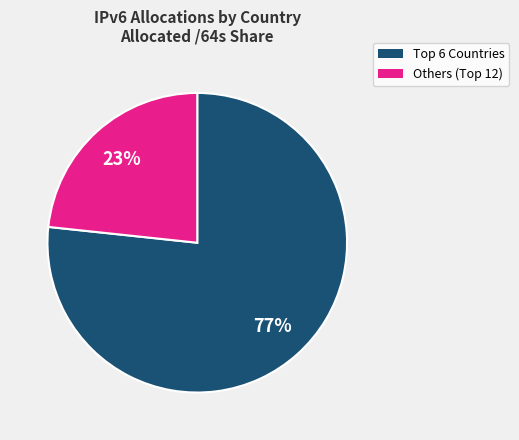

To the nearest percent, what is the average slice percentage?

50%